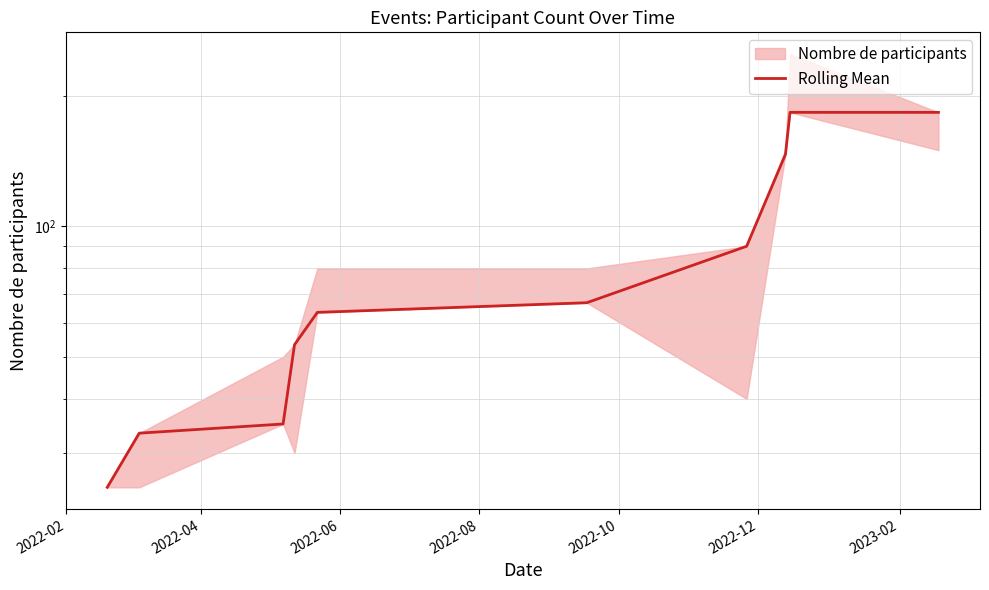

Reading right to left, transcribe all the data shown in this chart.

183.3	183.3	146.7	90.0	66.7	63.3	53.3	35.0	33.3	25.0